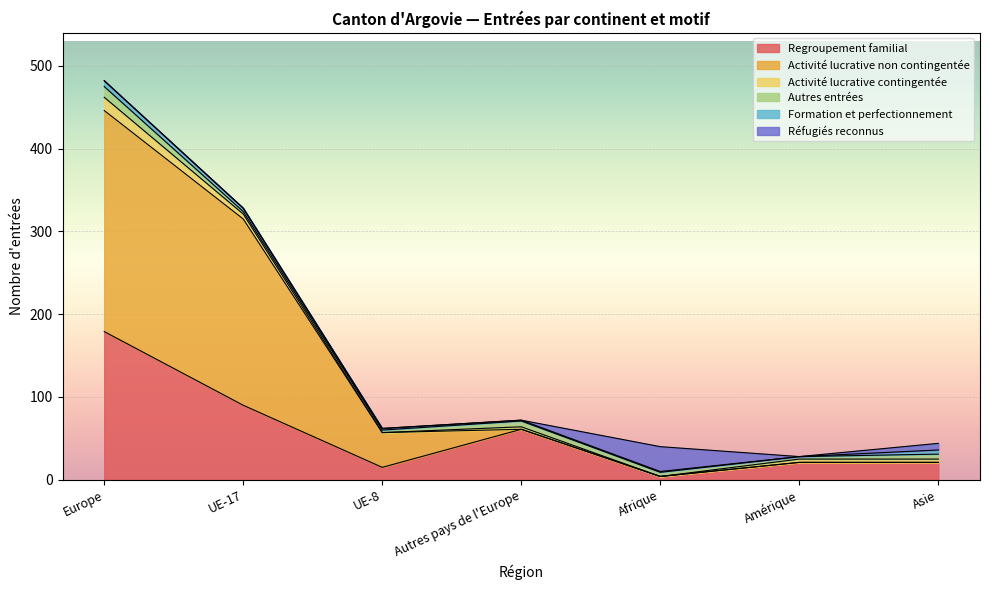

In Autres entrées, how many points are higher than both neighbors (excluding endpoints)?

1